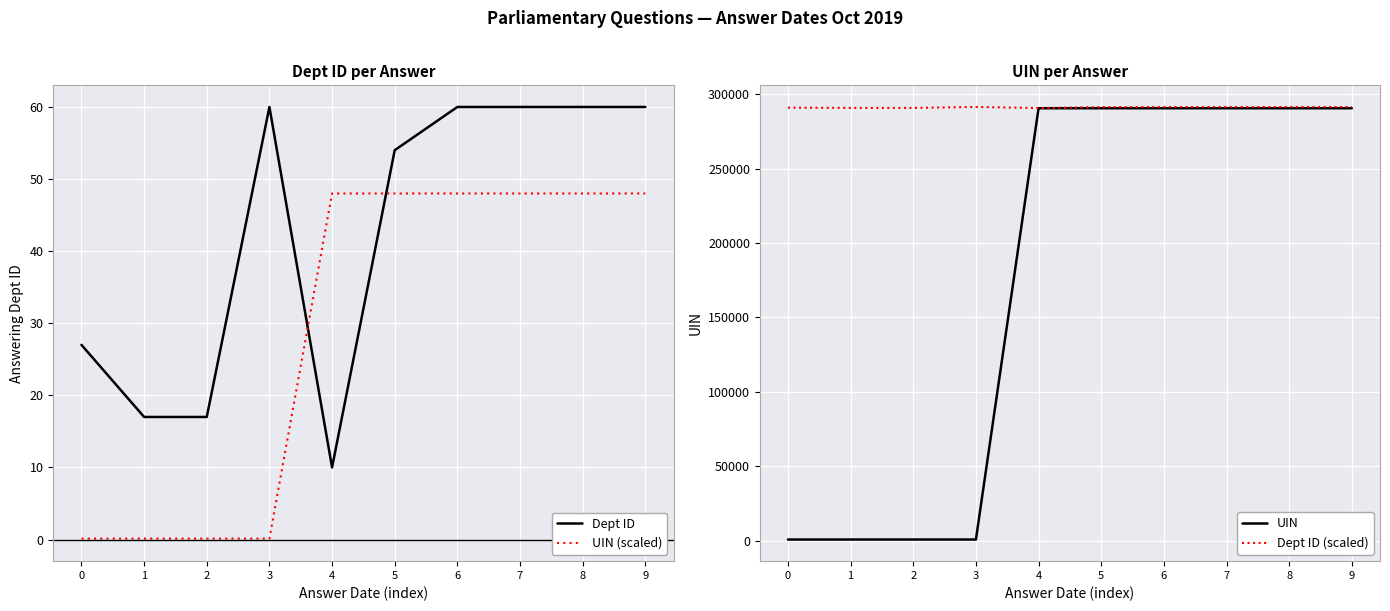

The value of Dept ID (scaled) at 7 is 291411.7. True or false?

True